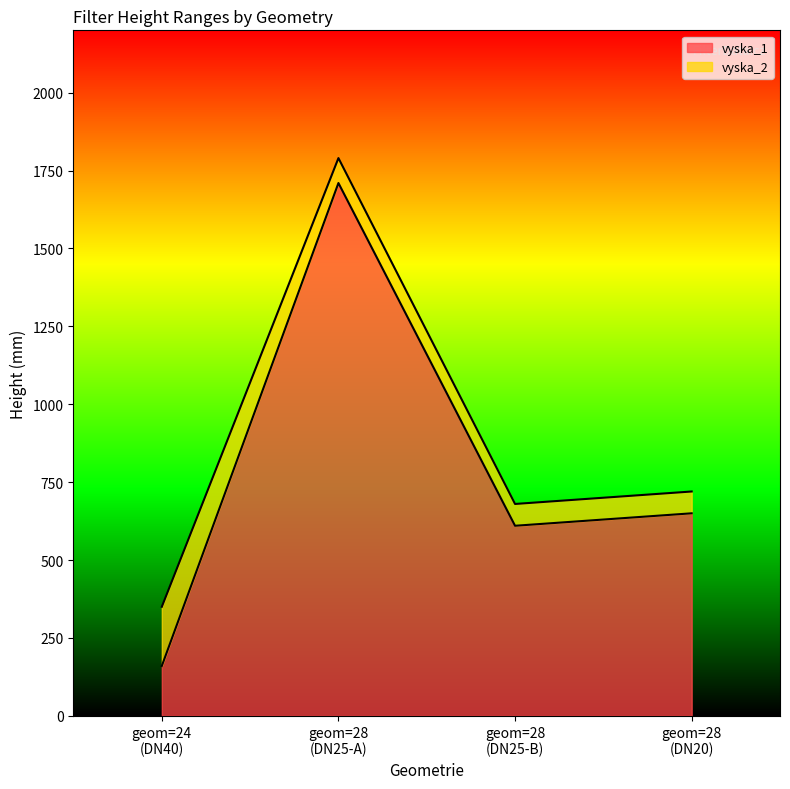

What is the highest value of the vyska_1 series?

1710